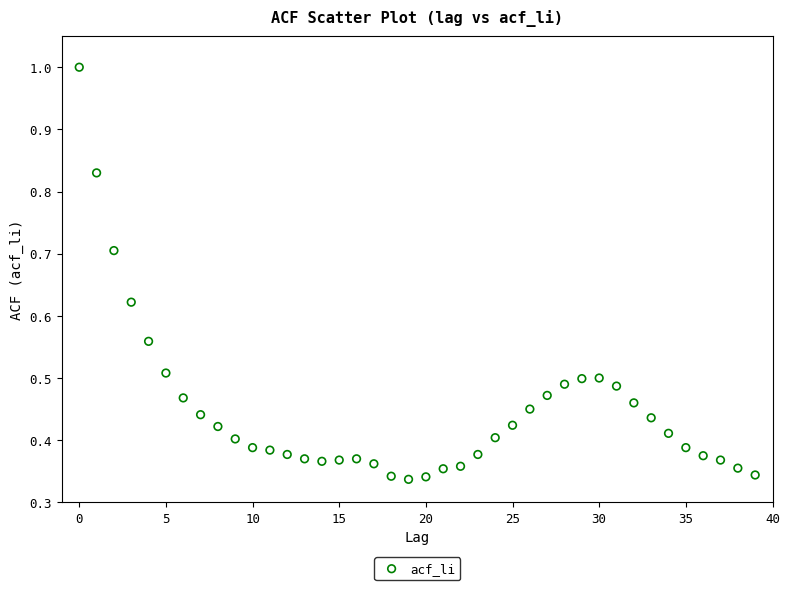

What is the range of Y values (max minus min)?

0.7